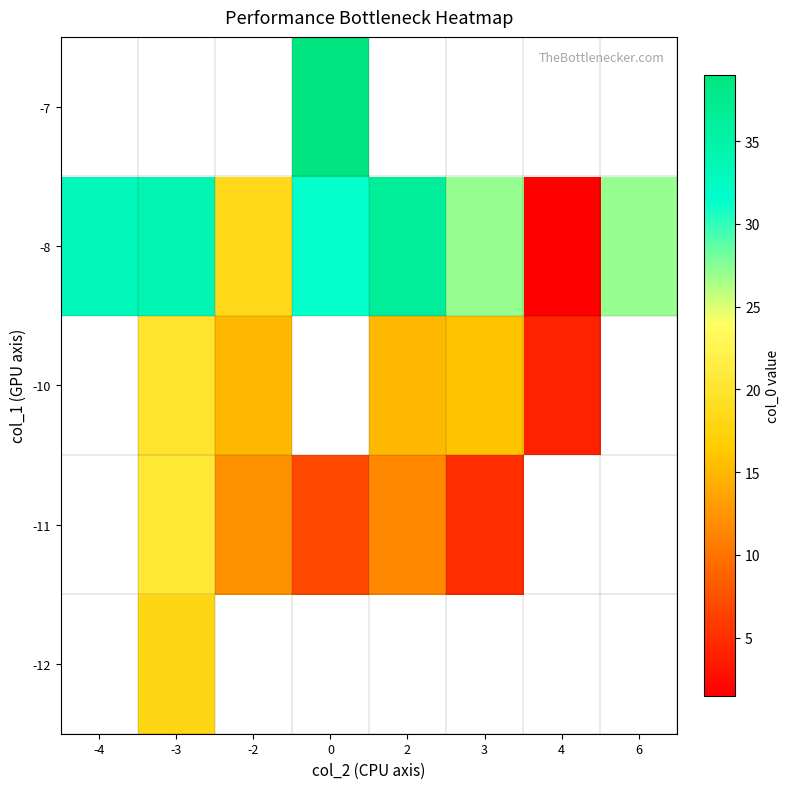

Which label corresponds to the smallest value in the chart?

4